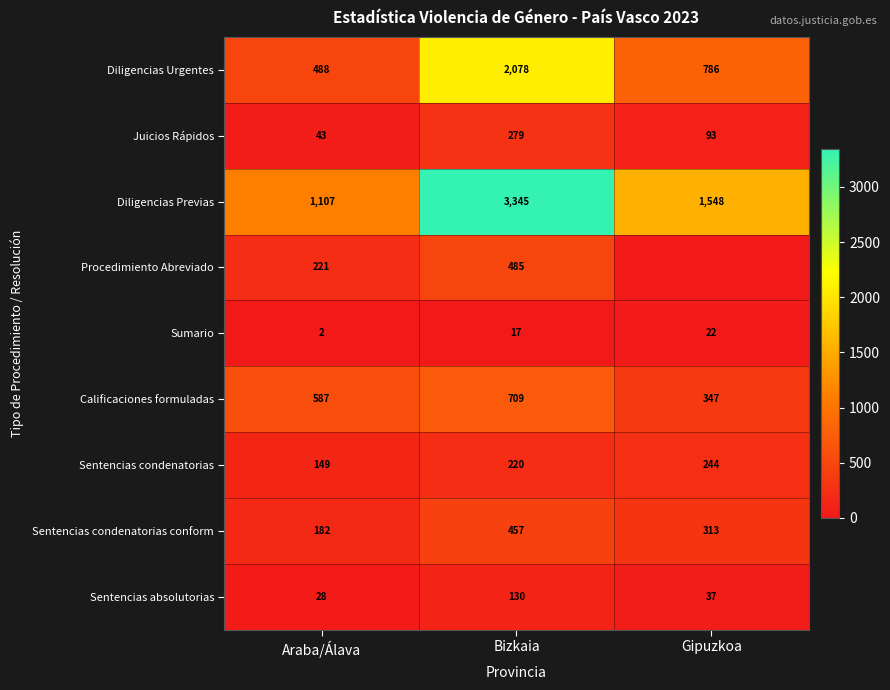

Which has a higher value, Bizkaia or Gipuzkoa?

Bizkaia